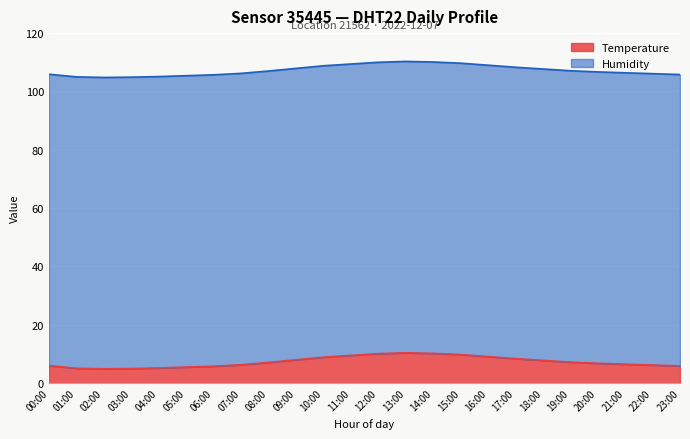

What is the sum of the values at 19:00 and 02:00?

12.1